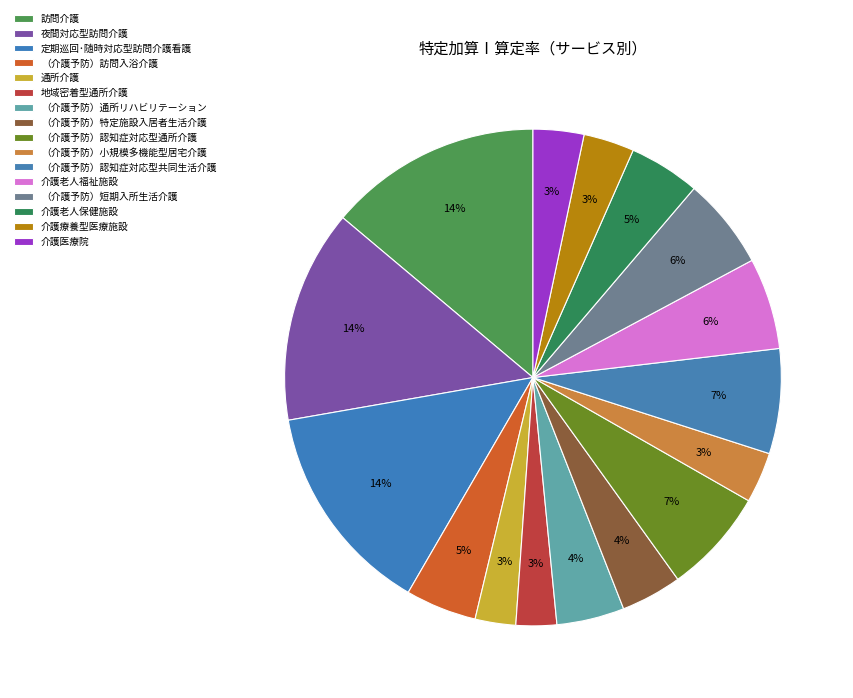

Count the number of slices in the pie.

16